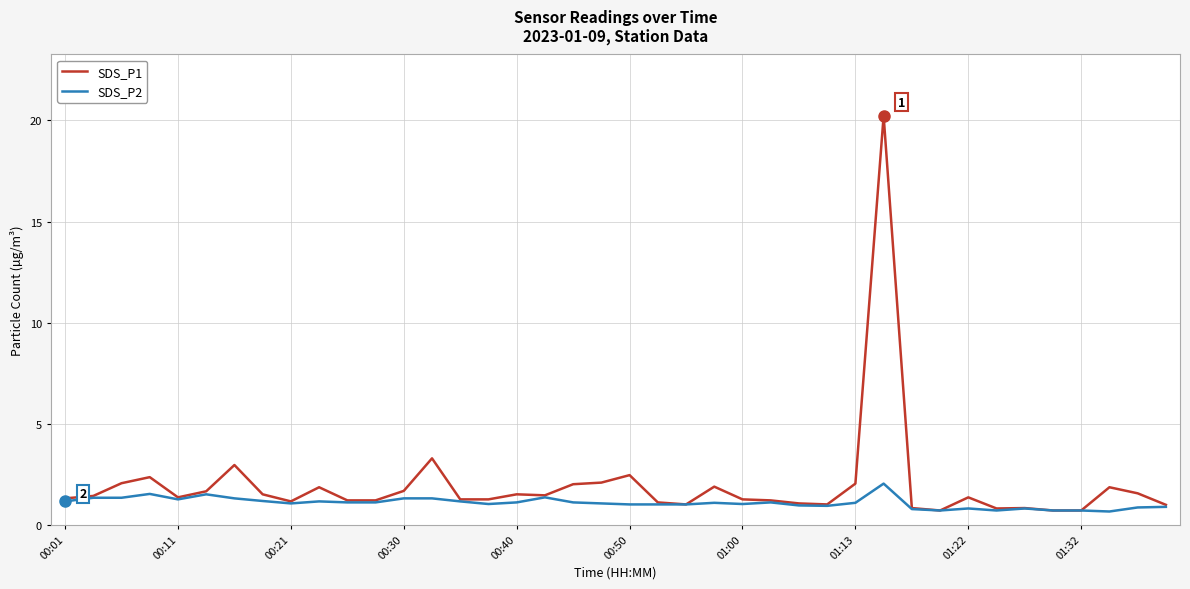

What is the lowest value of the SDS_P2 series?

0.7